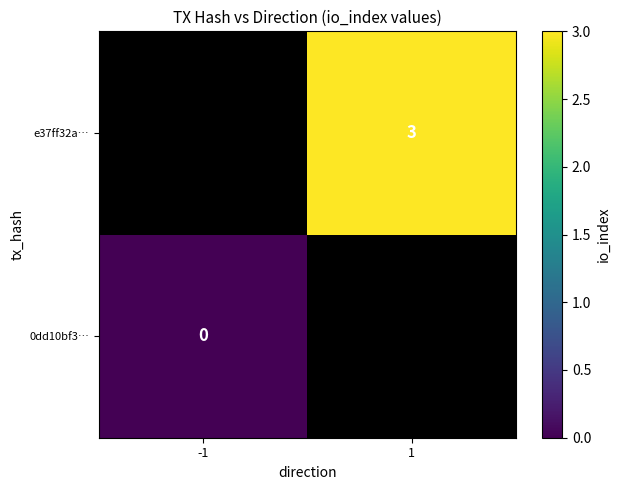

Is the value of e37ff32a… at 1 greater than the value of 0dd10bf3… at -1?

Yes